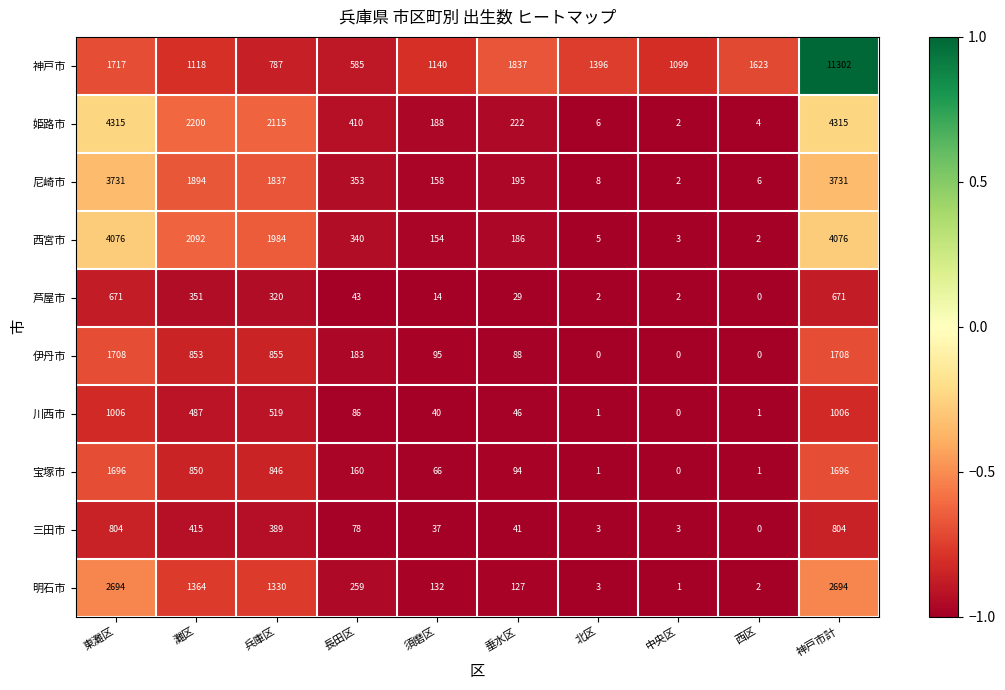

True or false: 姫路市 has a value of 77 at 須磨区.

False